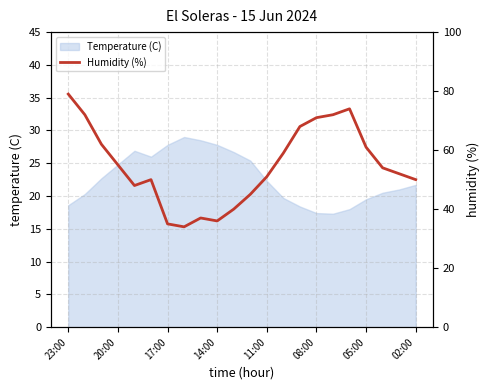

At which label does the data first exceed 54?

23:00